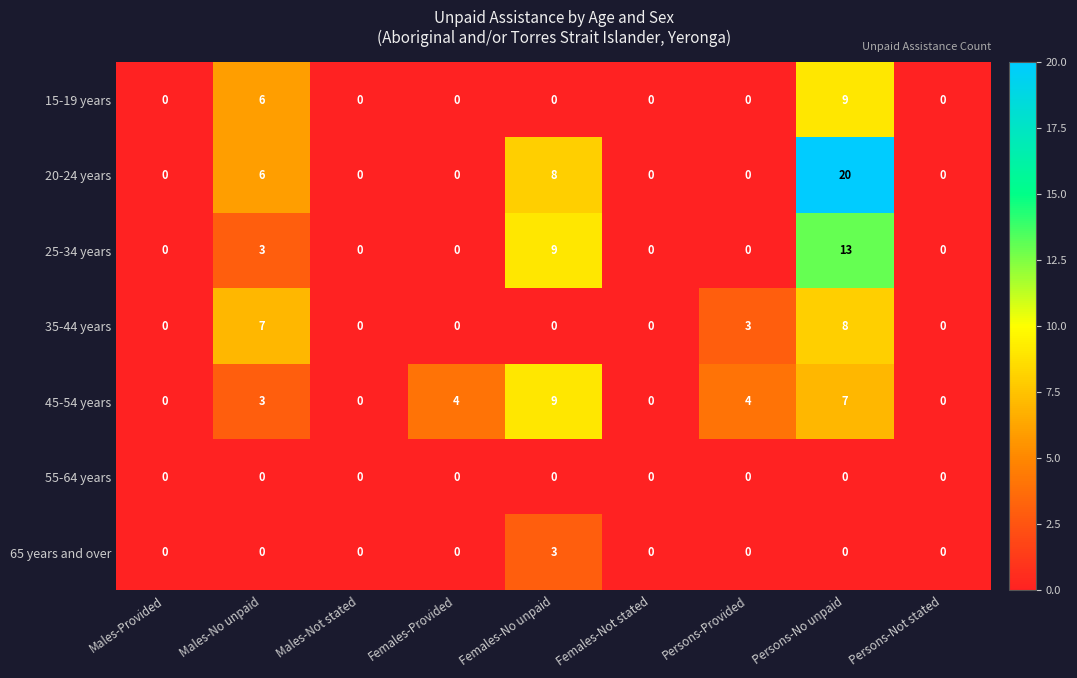

What is the highest value of the 20-24 years series?

20